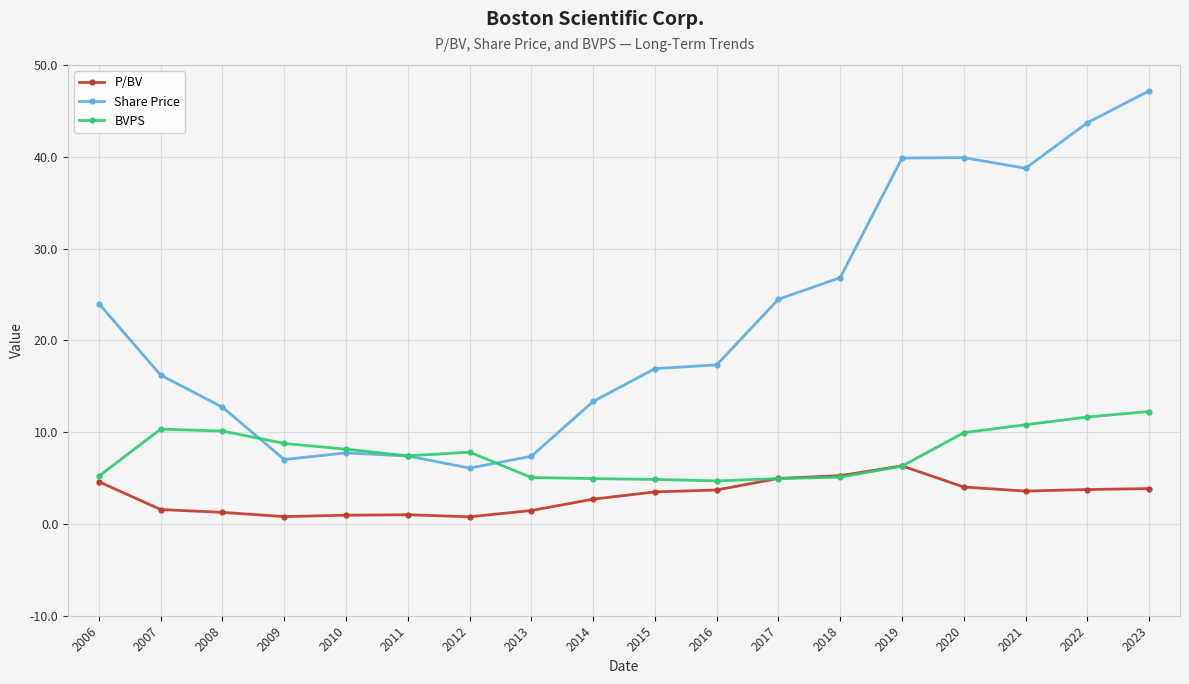

What is the difference between the second highest and second lowest values in the P/BV series?

4.5